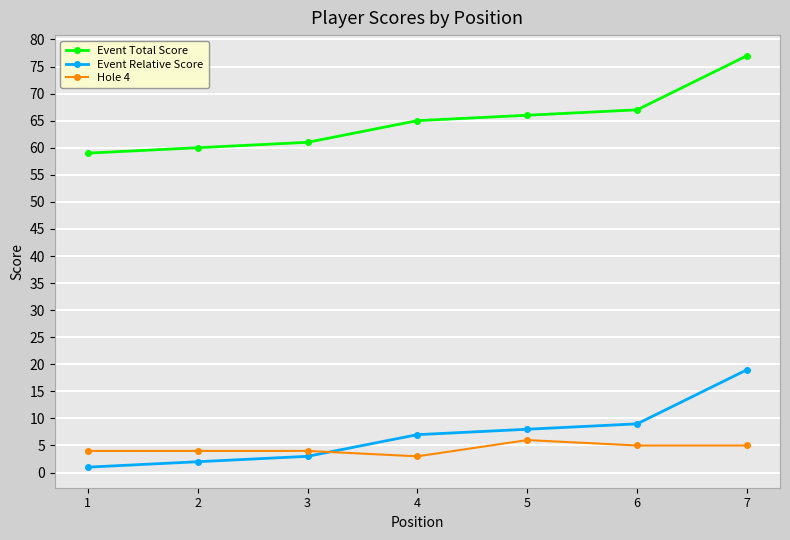

How many data points in Event Total Score are less than 65?

3